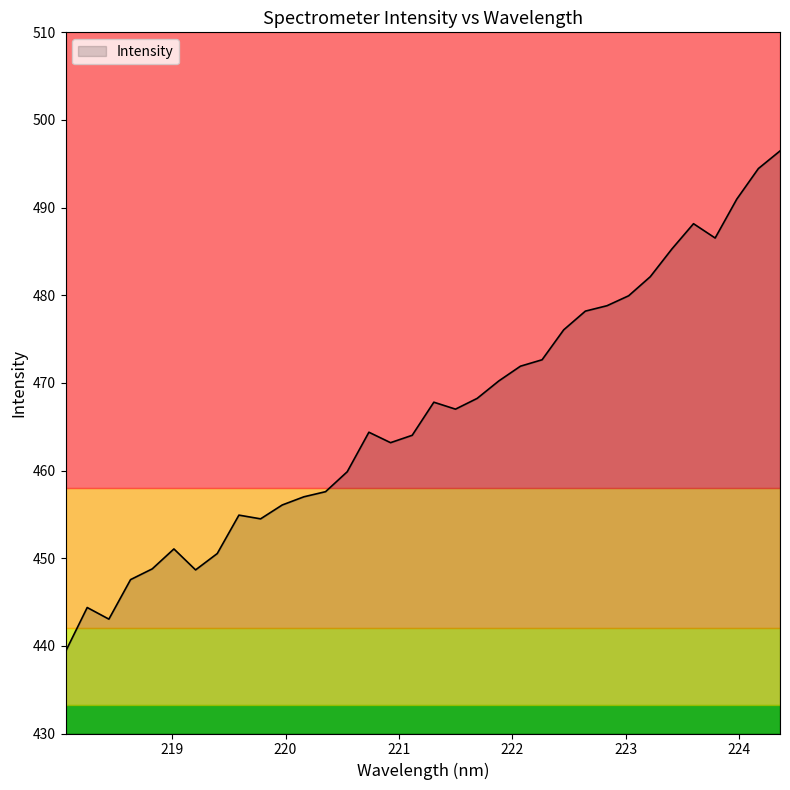

What is the difference between the maximum and minimum values?

57.1